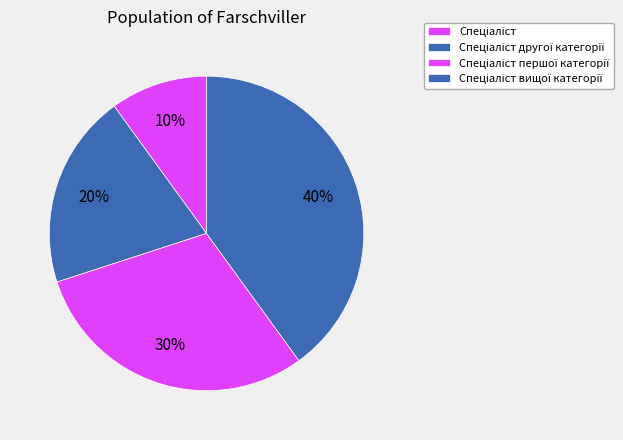

To the nearest percent, what is the average slice percentage?

25%